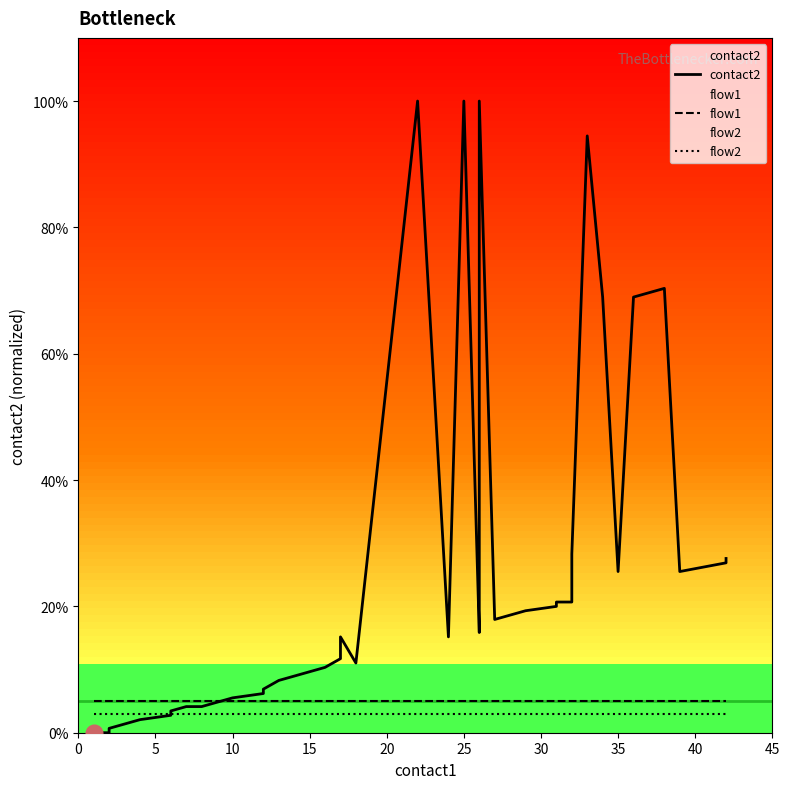

True or false: contact2 and flow1 cross at least once.

True